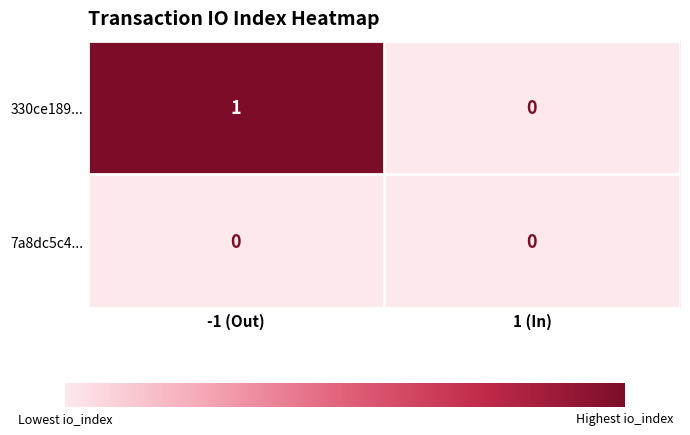

Which series has the largest range (max minus min)?

330ce189...